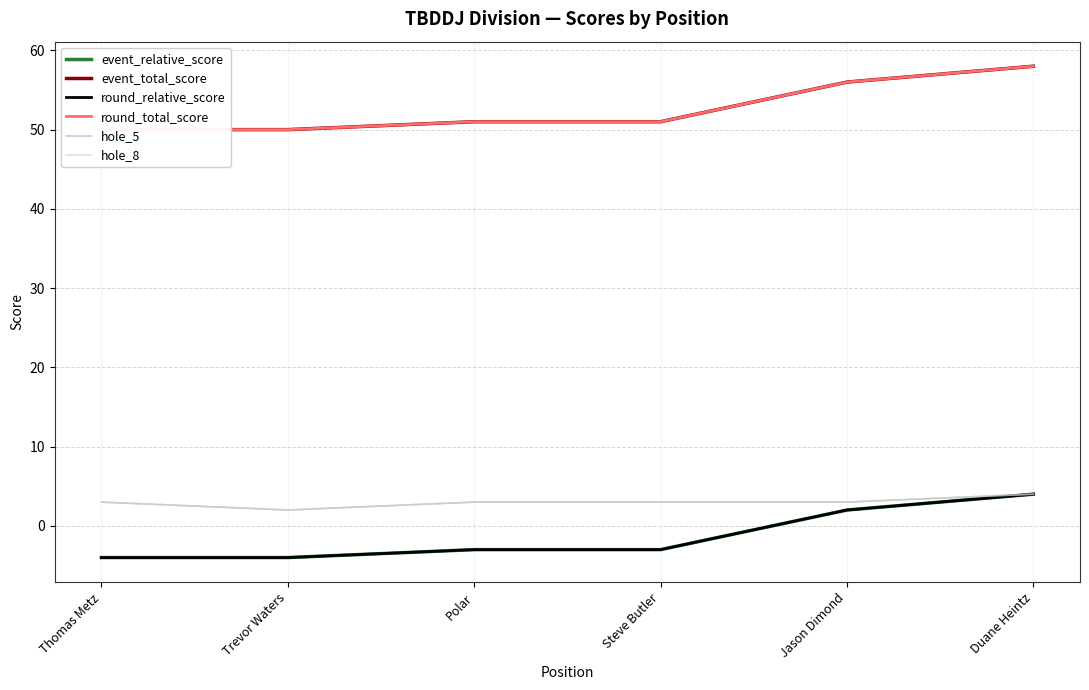

Reading left to right, extract all data points from this chart.

event_relative_score: Thomas Metz=-4	Trevor Waters=-4	Polar=-3	Steve Butler=-3	Jason Dimond=2	Duane Heintz=4
event_total_score: Thomas Metz=50	Trevor Waters=50	Polar=51	Steve Butler=51	Jason Dimond=56	Duane Heintz=58
round_relative_score: Thomas Metz=-4	Trevor Waters=-4	Polar=-3	Steve Butler=-3	Jason Dimond=2	Duane Heintz=4
round_total_score: Thomas Metz=50	Trevor Waters=50	Polar=51	Steve Butler=51	Jason Dimond=56	Duane Heintz=58
hole_5: Thomas Metz=3	Trevor Waters=2	Polar=3	Steve Butler=3	Jason Dimond=3	Duane Heintz=4
hole_8: Thomas Metz=3	Trevor Waters=2	Polar=3	Steve Butler=3	Jason Dimond=3	Duane Heintz=4